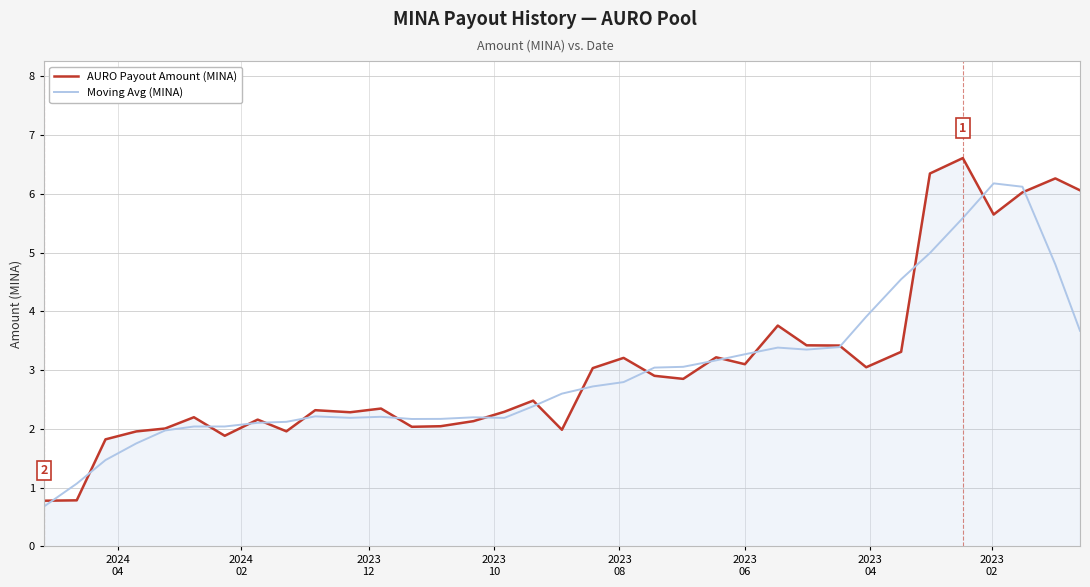

What is the maximum value shown in the chart?

6.6